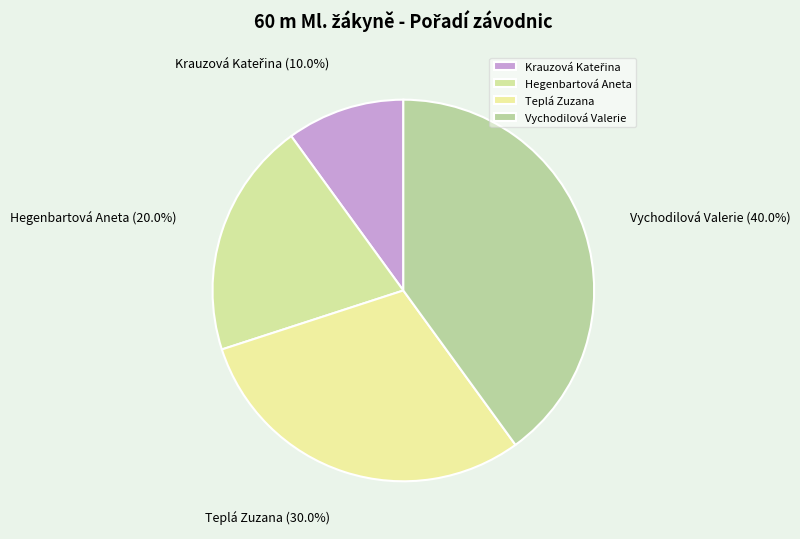

Which category has the biggest portion of the pie?

Vychodilová Valerie